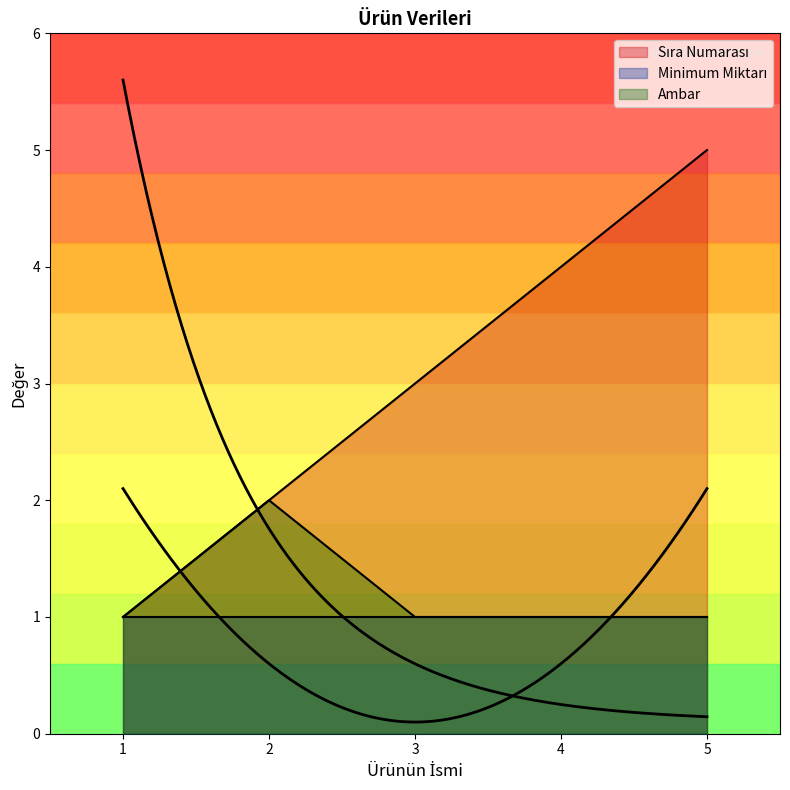

In Ambar, how many points are higher than both neighbors (excluding endpoints)?

1